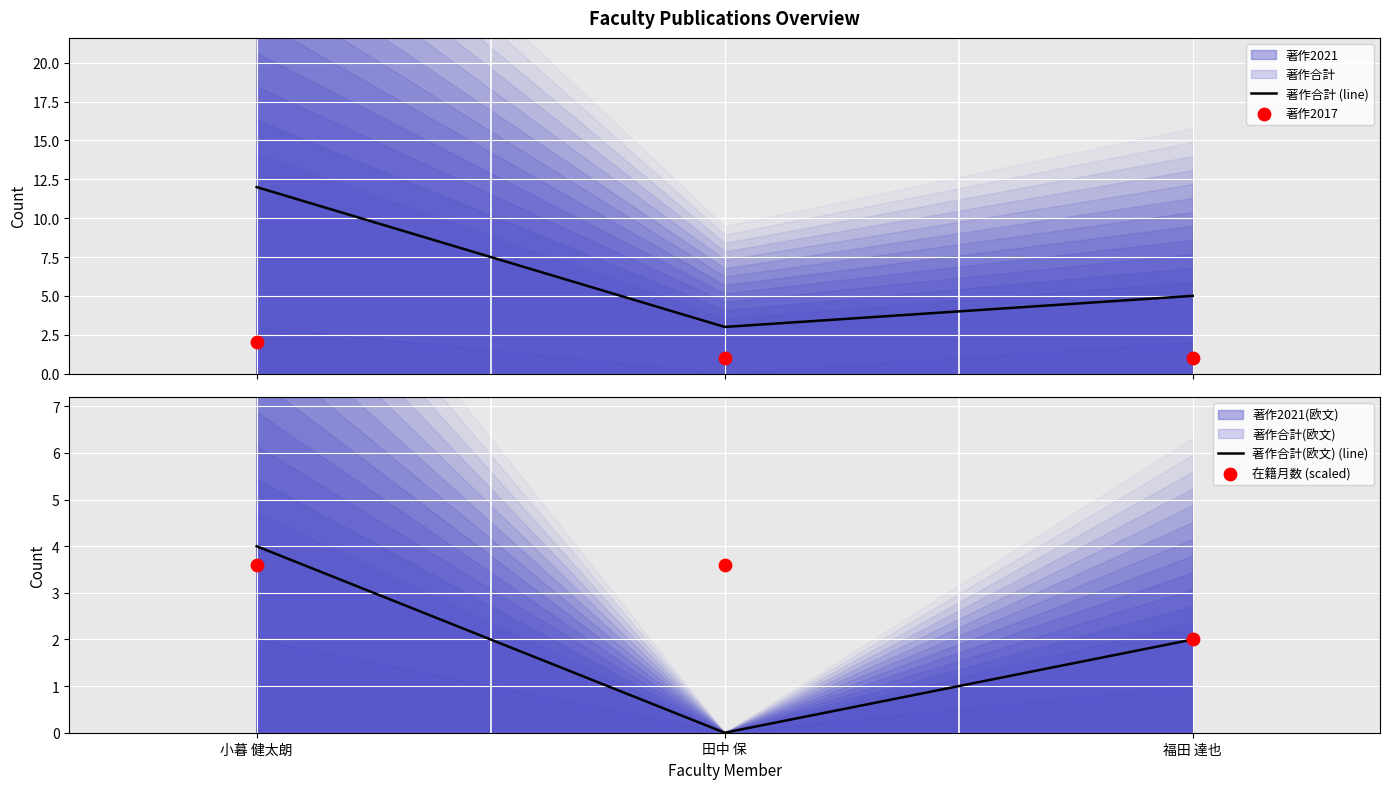

Which series has the largest Y range (max minus min)?

著作合計 (line)